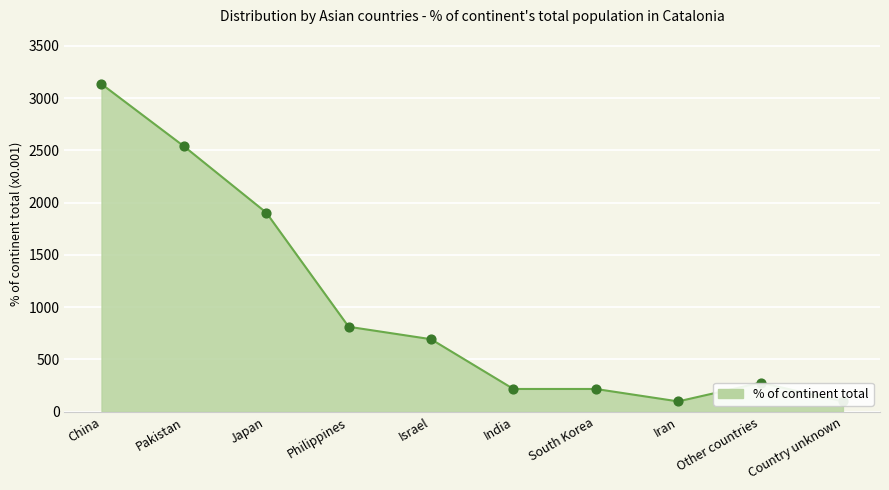

What is the change in value from Japan to India?

-1687